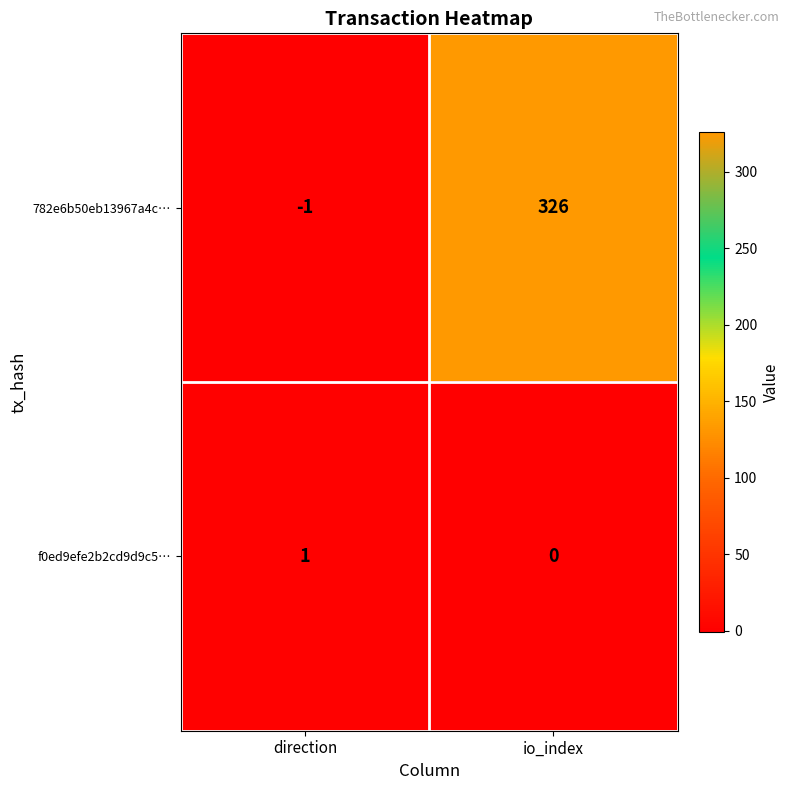

Reading right to left, transcribe all the data shown in this chart.

782e6b50eb13967a4c…: 326	-1
f0ed9efe2b2cd9d9c5…: 0	1